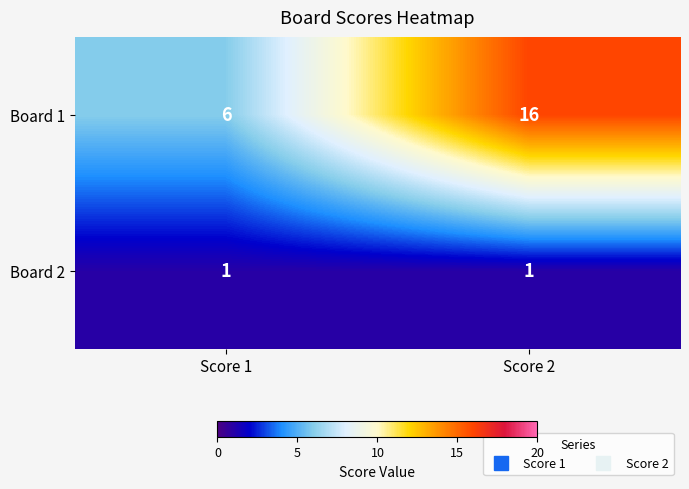

Rank the series at Score 2 from highest to lowest value.

Board 1, Board 2